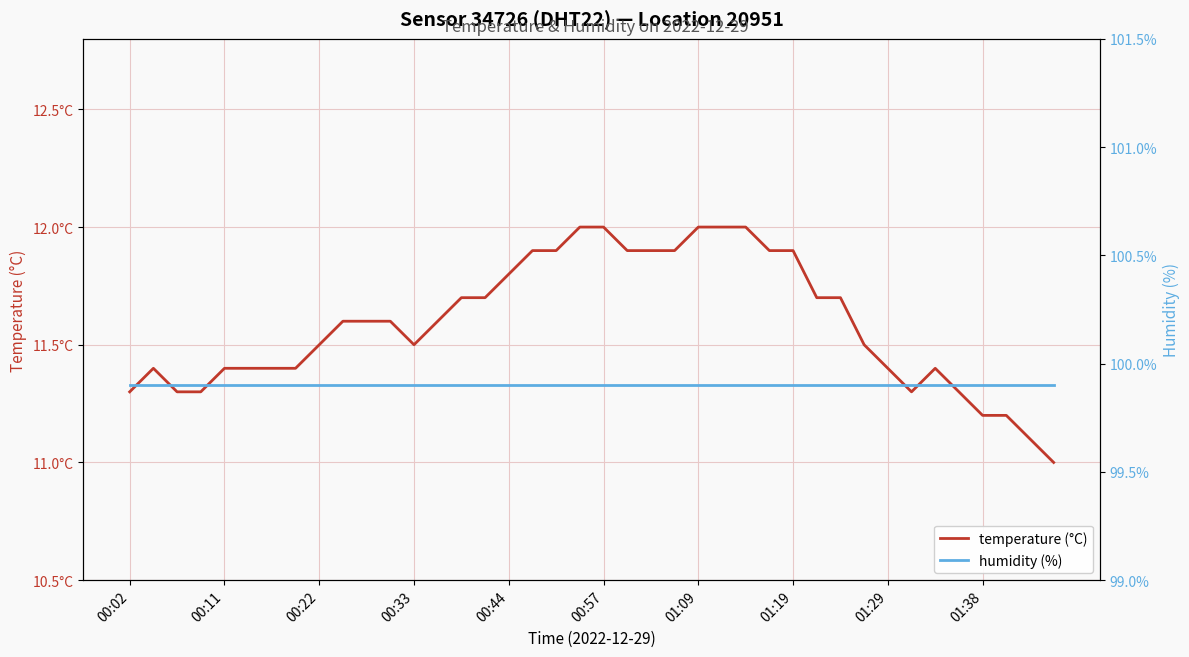

Is the value of temperature (°C) at 01:19 greater than the value of humidity (%) at 00:11?

No